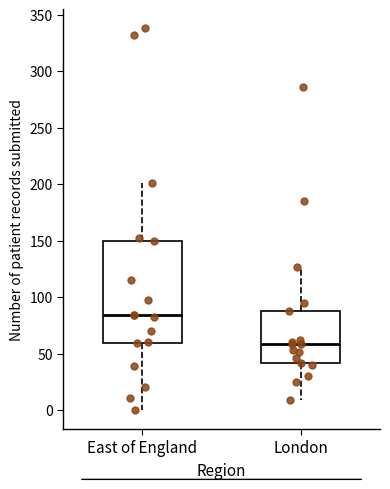

Reading left to right, transcribe this box plot: for each box, give where its median line is, the range the box spans, and where its two whiskers end, as read against the y-axis. The values are not printed on the chart, so give them approximately, as read against the axis.

East of England: median 85, box 60 to 150, whiskers 0 to 200
London: median 60, box 40 to 90, whiskers 10 to 125